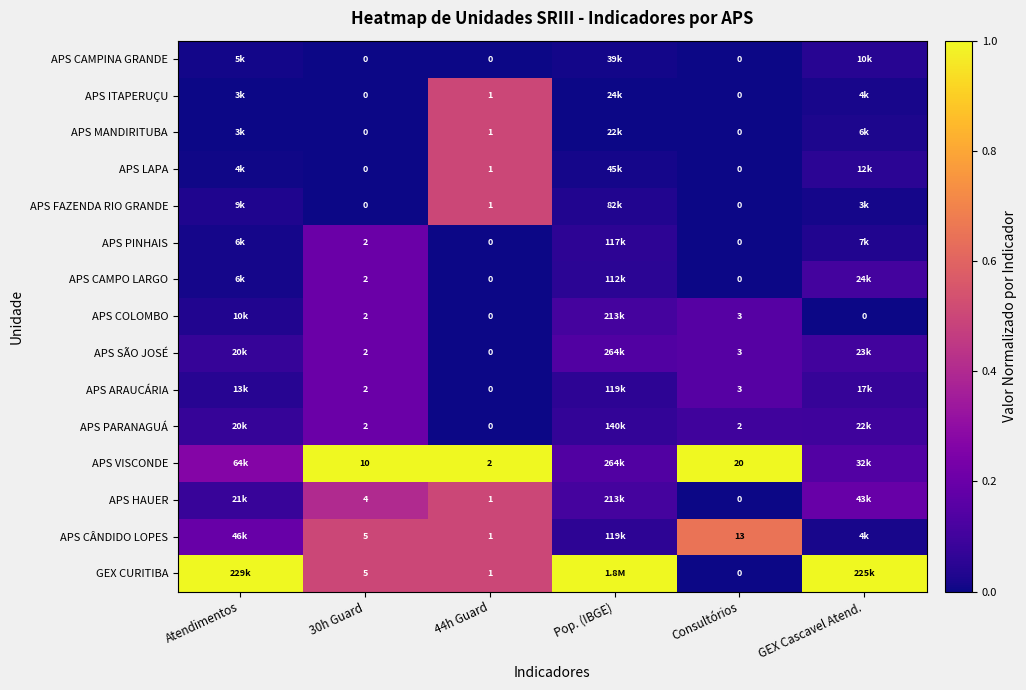

At which label does APS PINHAIS reach its peak?

30h Guard